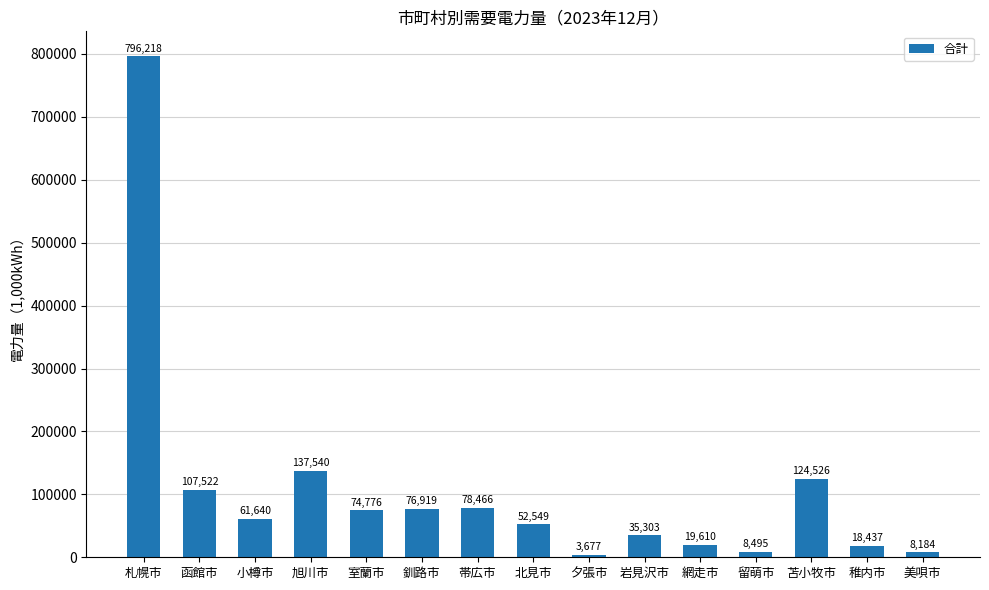

What is the value of the 7th bar from the left?

78466